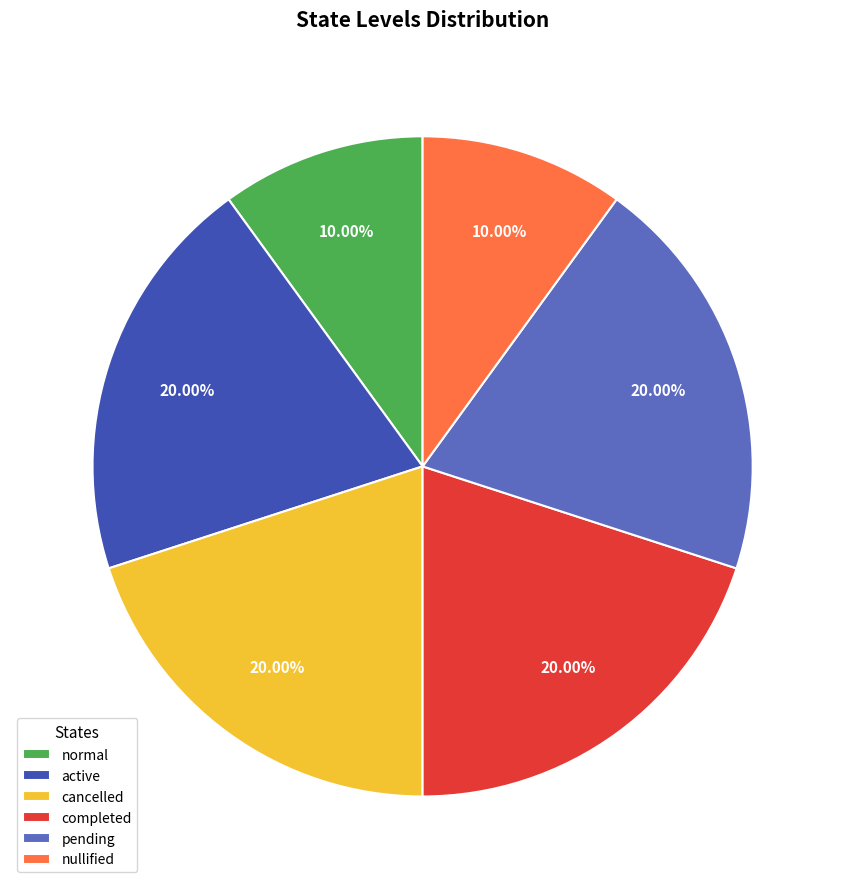

Is active the majority of the pie?

No